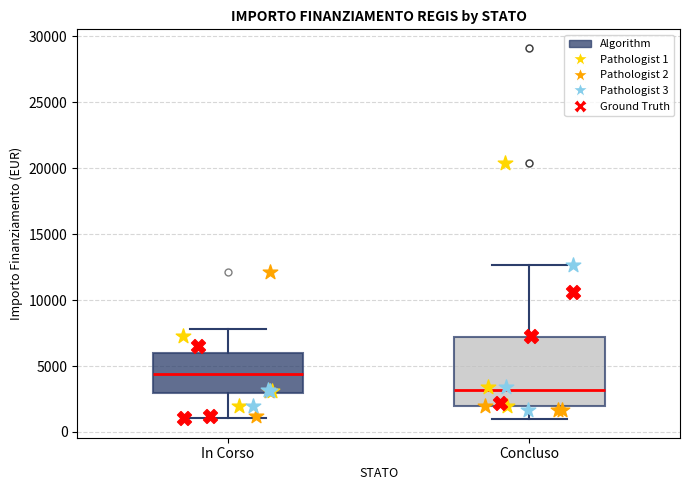

Where is the lower edge of the box for Concluso on the y-axis? The values are not printed on the chart, so give them approximately, as read against the axis.

2000